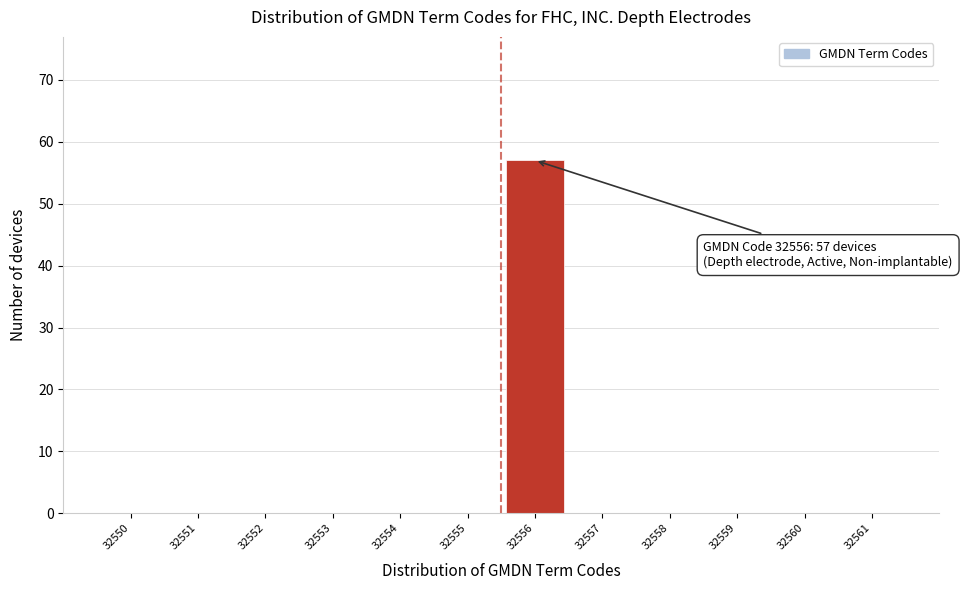

Reading left to right, transcribe all the data shown in this chart.

32550=0	32551=0	32552=0	32553=0	32554=0	32555=0	32556=57	32557=0	32558=0	32559=0	32560=0	32561=0